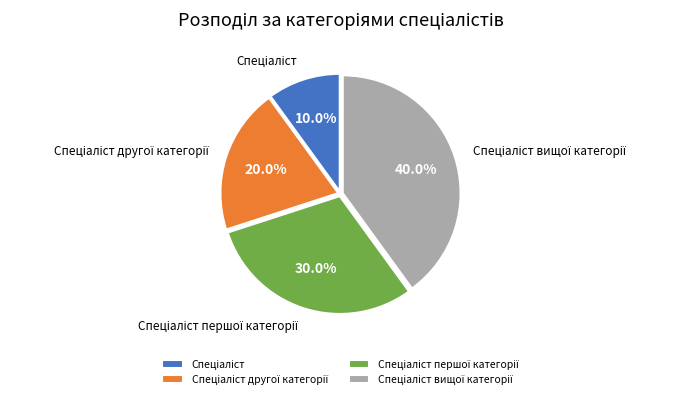

Is there any slice that represents more than half of the pie?

No